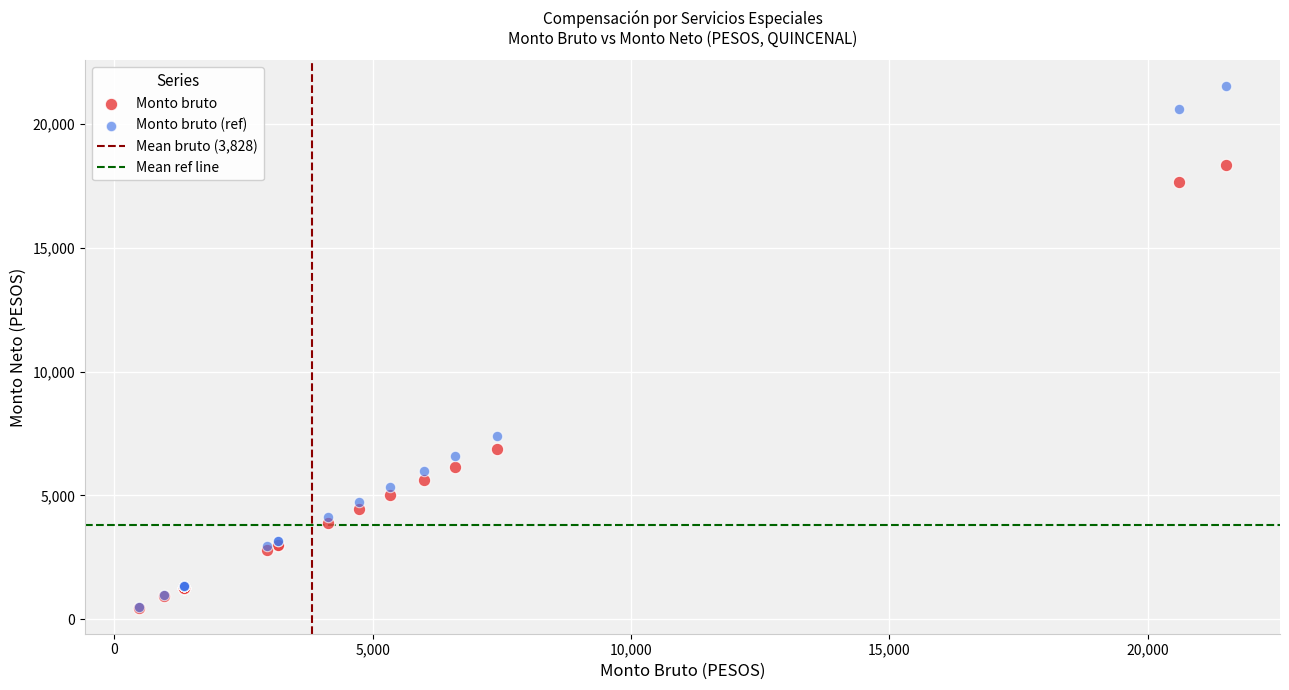

In the Monto bruto (ref) series, what Y value is closest to 10995?

7414.8